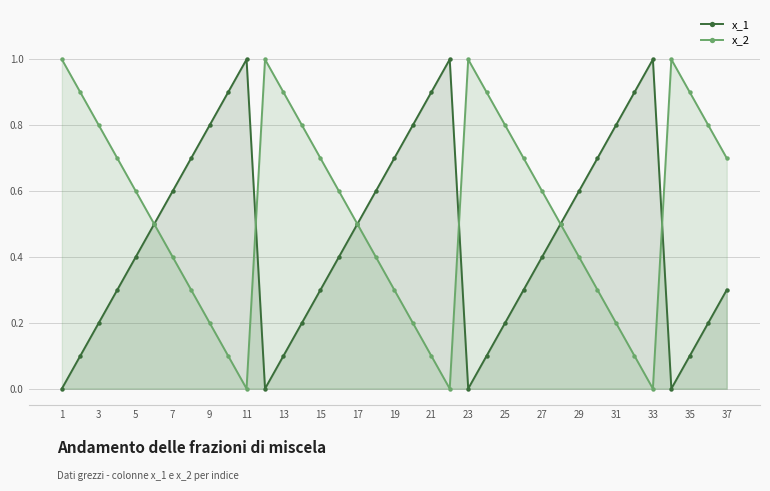

At 23, list the series in order from smallest to largest.

x_1, x_2